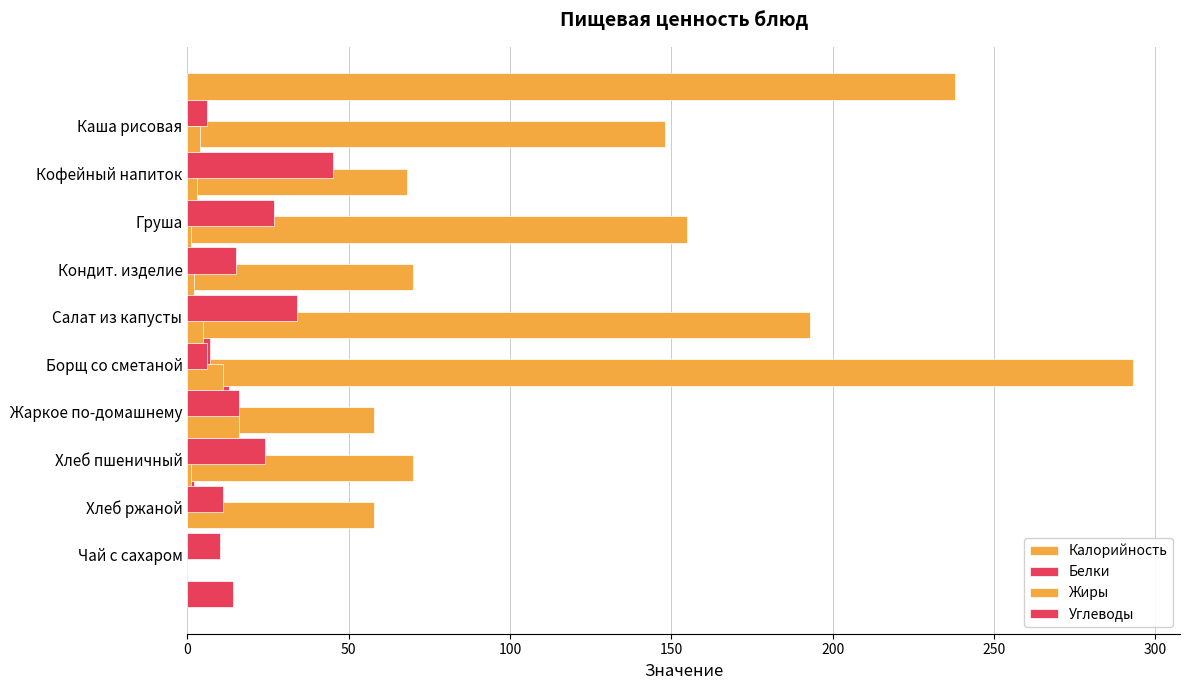

What is the value of the Углеводы bar at the 6th from the left?

16